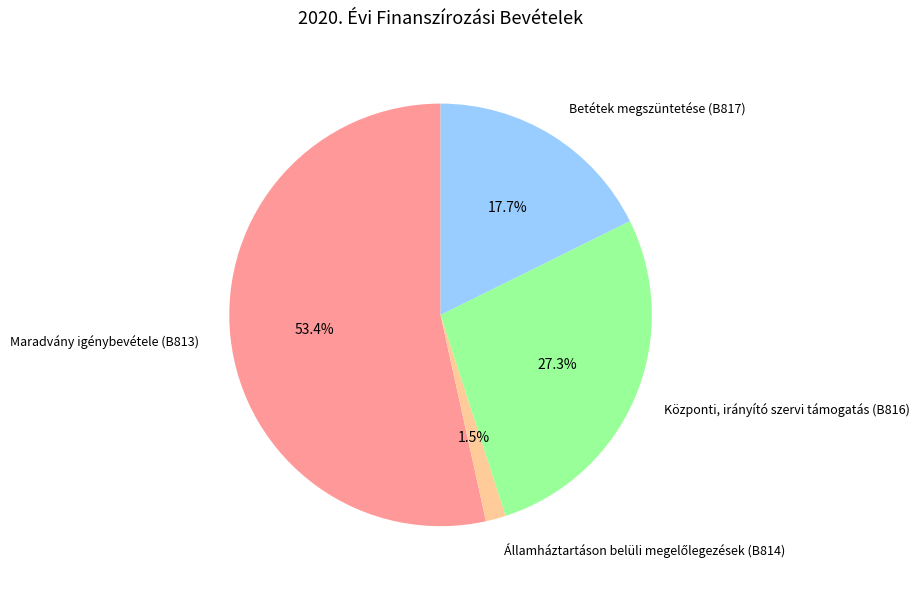

Which slice is the largest?

Maradvány igénybevétele (B813)